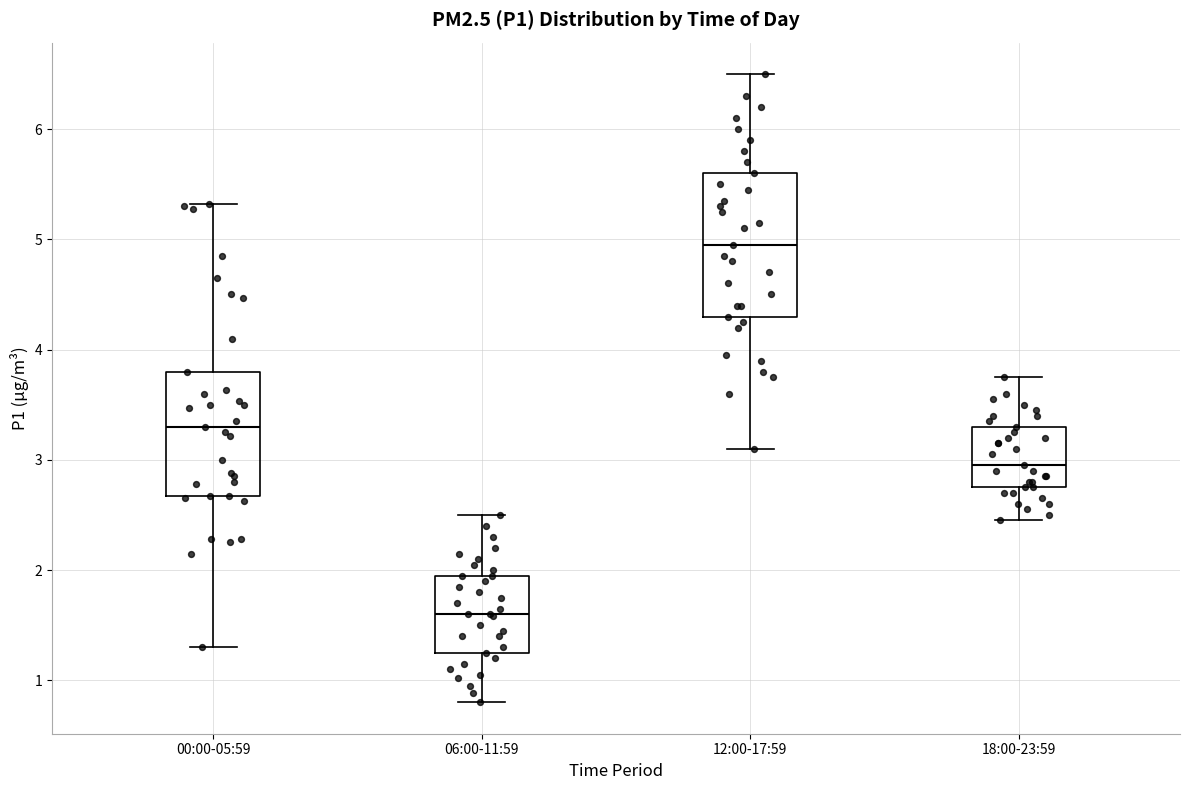

Where is the upper edge of the box for 18:00-23:59 on the y-axis? The values are not printed on the chart, so give them approximately, as read against the axis.

3.3